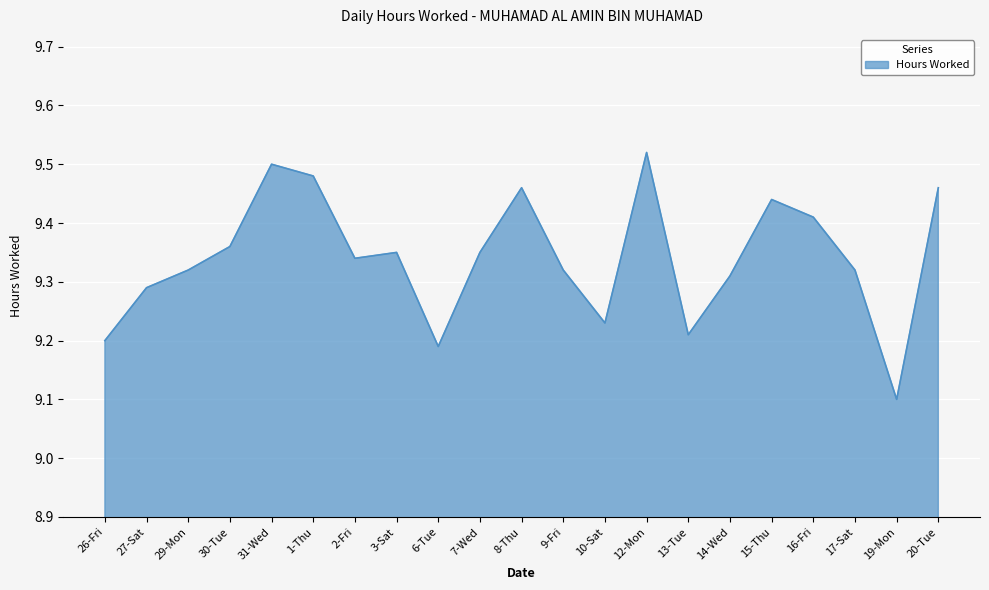

What position from the right is 20-Tue?

1